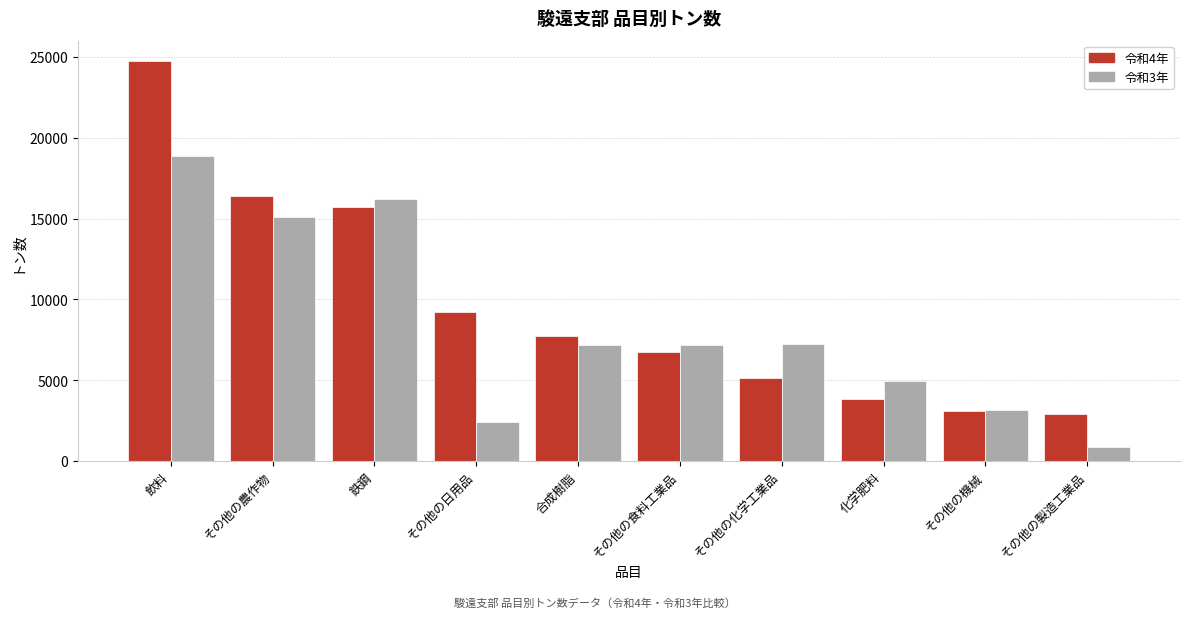

Between その他の農作物 and 合成樹脂, which series saw the biggest shift?

令和4年